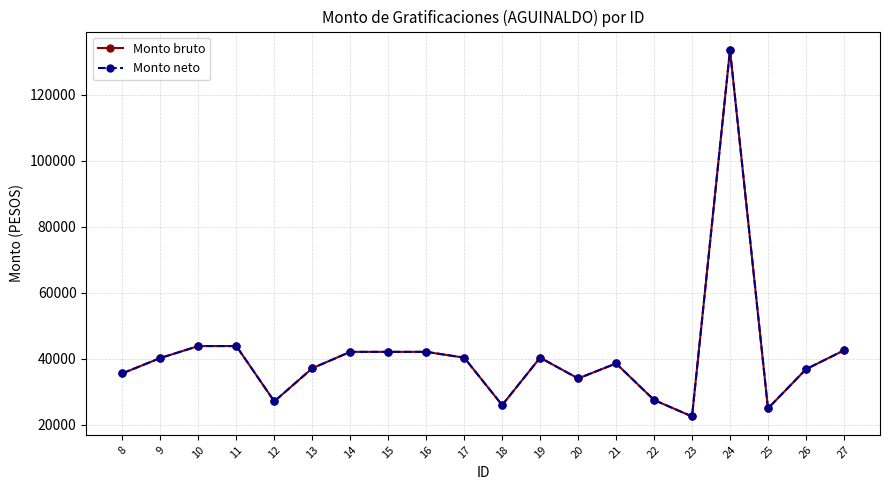

What is the difference between the maximum and minimum values in the Monto bruto series?

110977.4